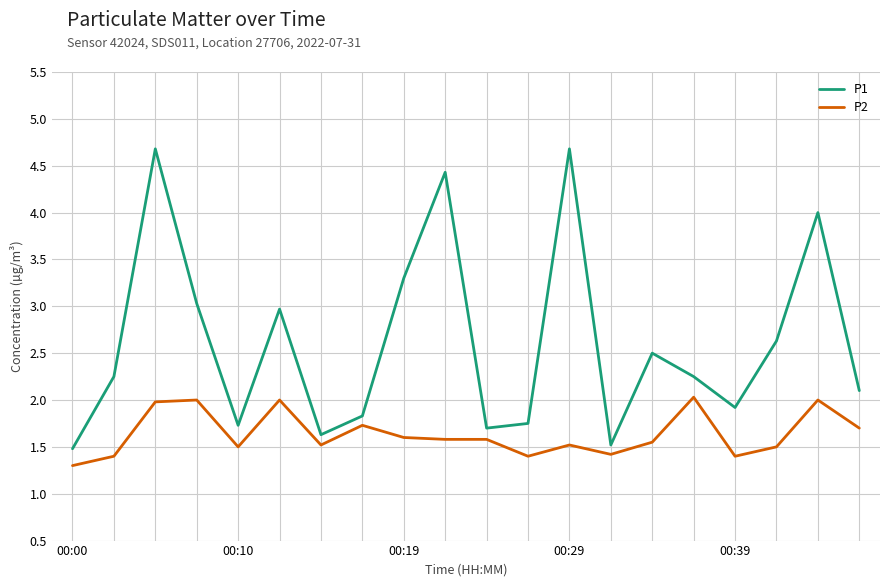

Which series has the largest total across all categories?

P1